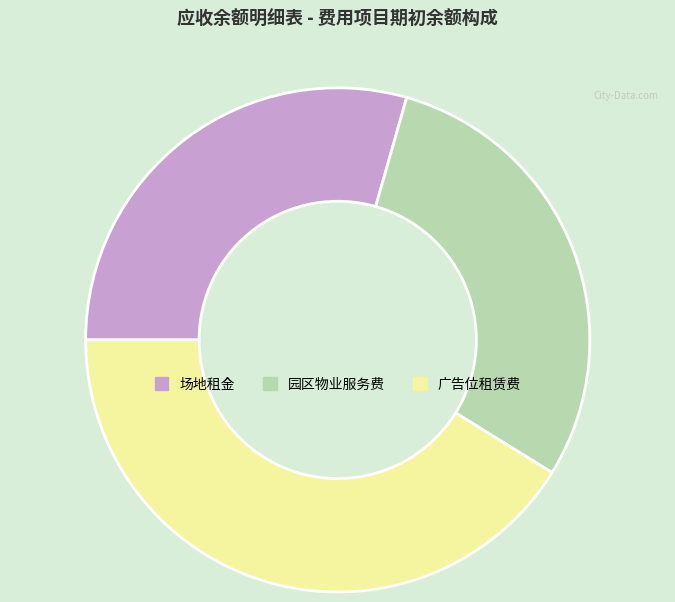

How many segments does this pie chart have?

3